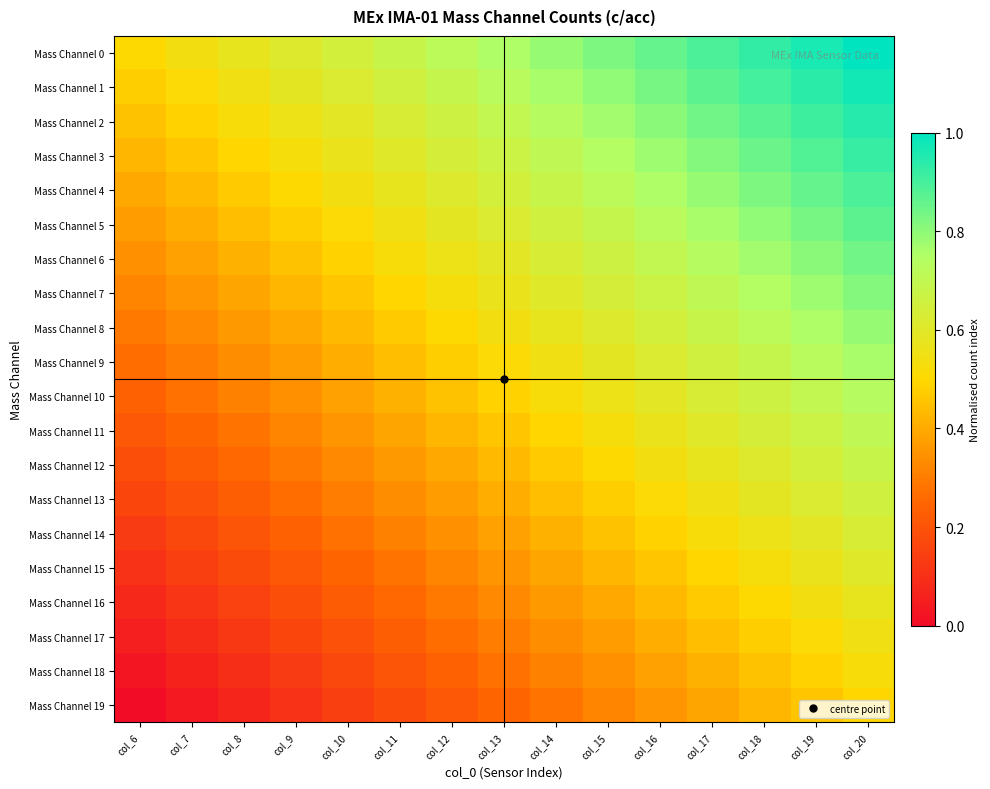

List the series in order of their peak value, lowest first.

Mass Channel 19, Mass Channel 18, Mass Channel 17, Mass Channel 16, Mass Channel 15, Mass Channel 14, Mass Channel 13, Mass Channel 12, Mass Channel 11, Mass Channel 10, Mass Channel 9, Mass Channel 8, Mass Channel 7, Mass Channel 6, Mass Channel 5, Mass Channel 4, Mass Channel 3, Mass Channel 2, Mass Channel 1, Mass Channel 0